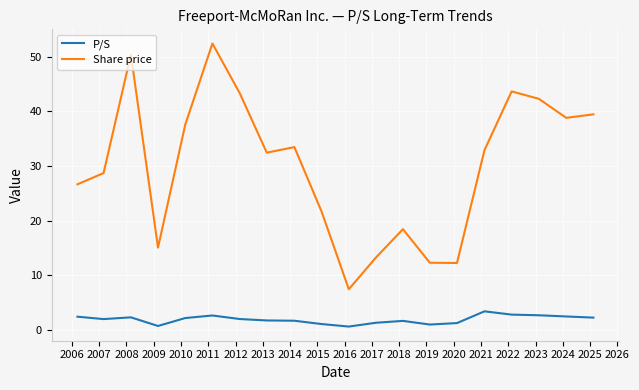

Which series has the largest total across all categories?

Share price